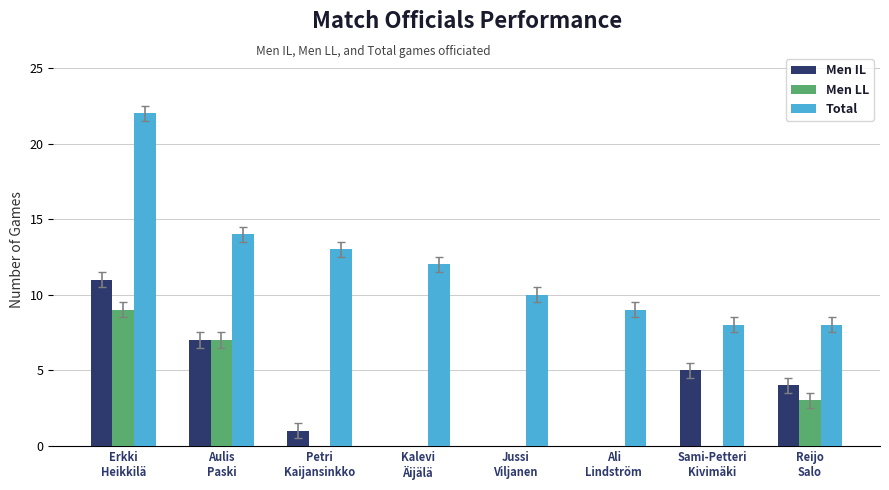

What is the sum of all Men LL values?

19